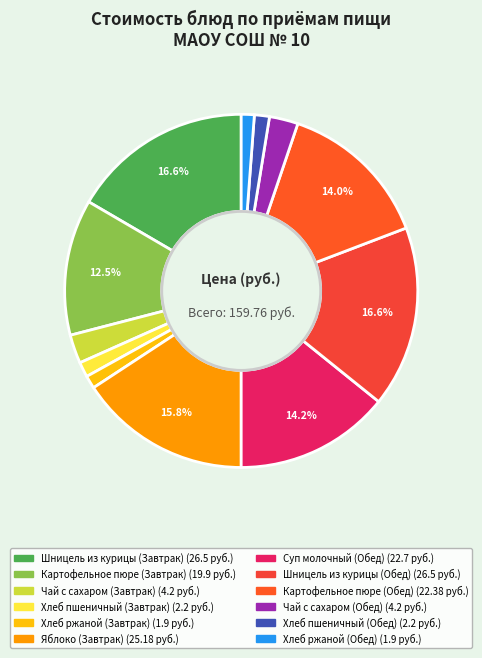

Is there a majority slice in this chart?

No